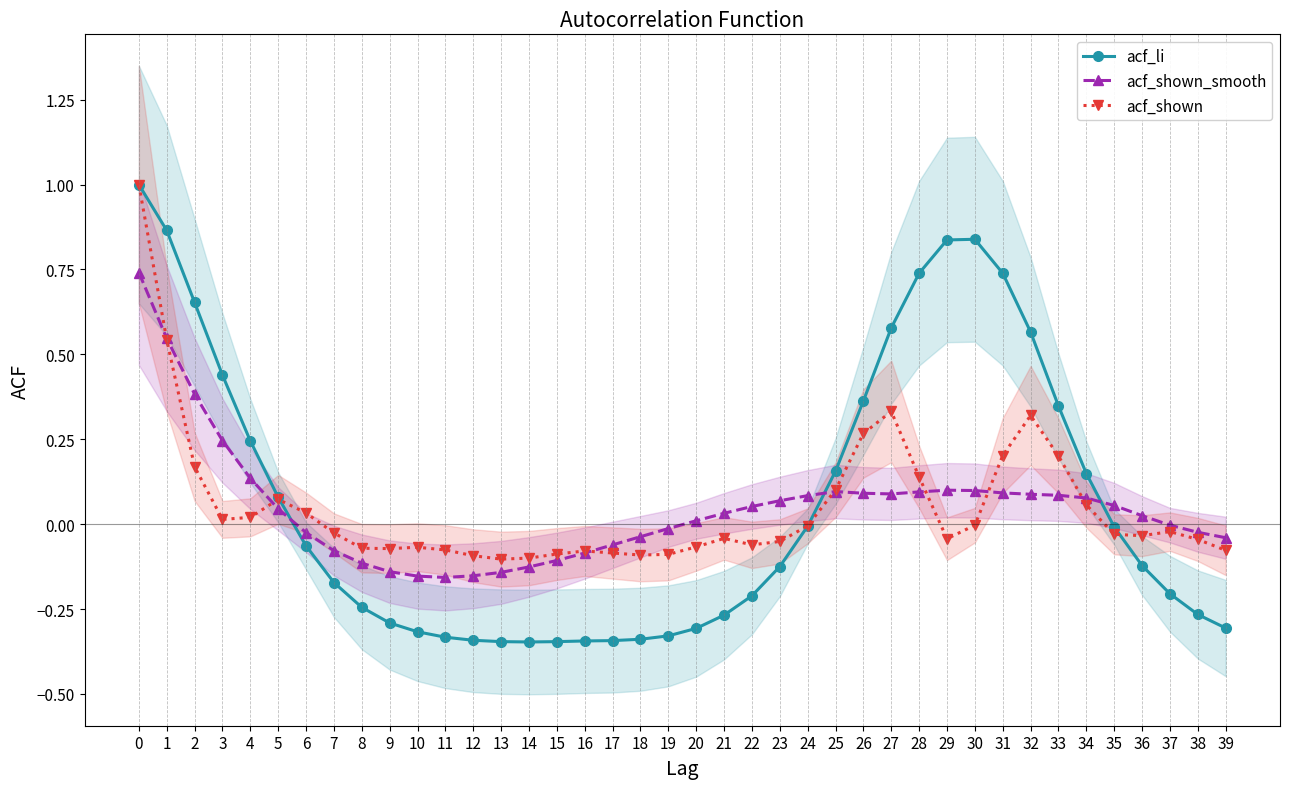

Rank the categories by acf_shown value from highest to lowest.

0, 1, 27, 32, 26, 31, 33, 2, 28, 25, 5, 34, 6, 4, 3, 30, 24, 37, 7, 35, 36, 21, 29, 38, 23, 22, 20, 10, 8, 9, 11, 39, 16, 17, 15, 19, 18, 12, 14, 13